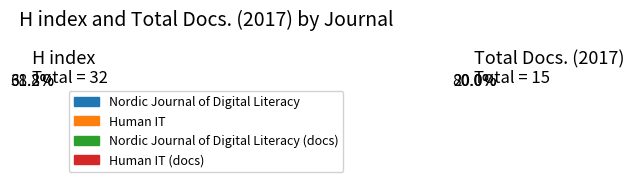

The Human IT slice represents 31% of the pie. True or false?

True